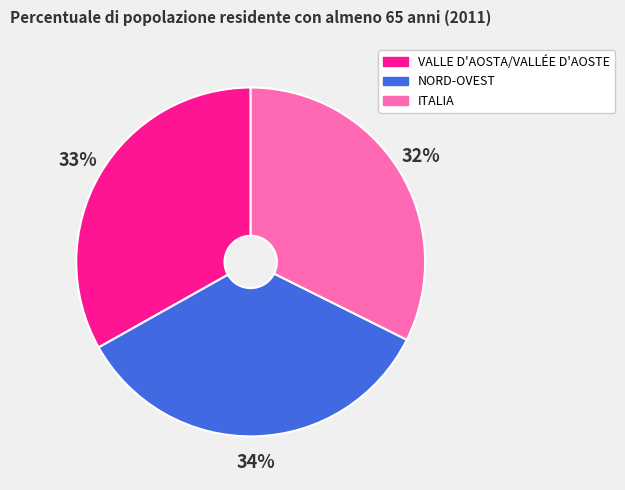

To the nearest percent, what percentage of the pie is VALLE D'AOSTA/VALLÉE D'AOSTE?

33%